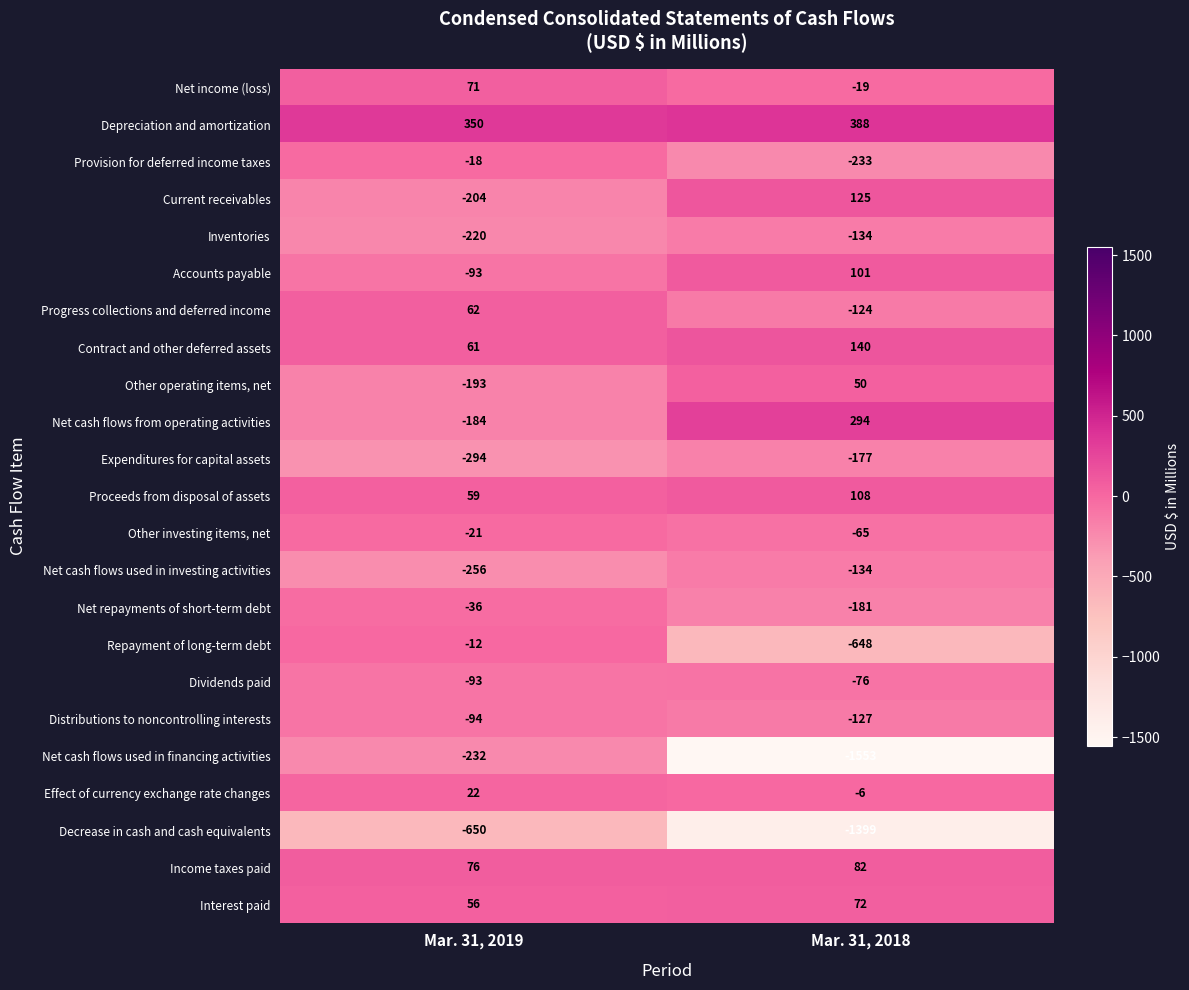

Which series has the largest range (max minus min)?

Net cash flows used in financing activities